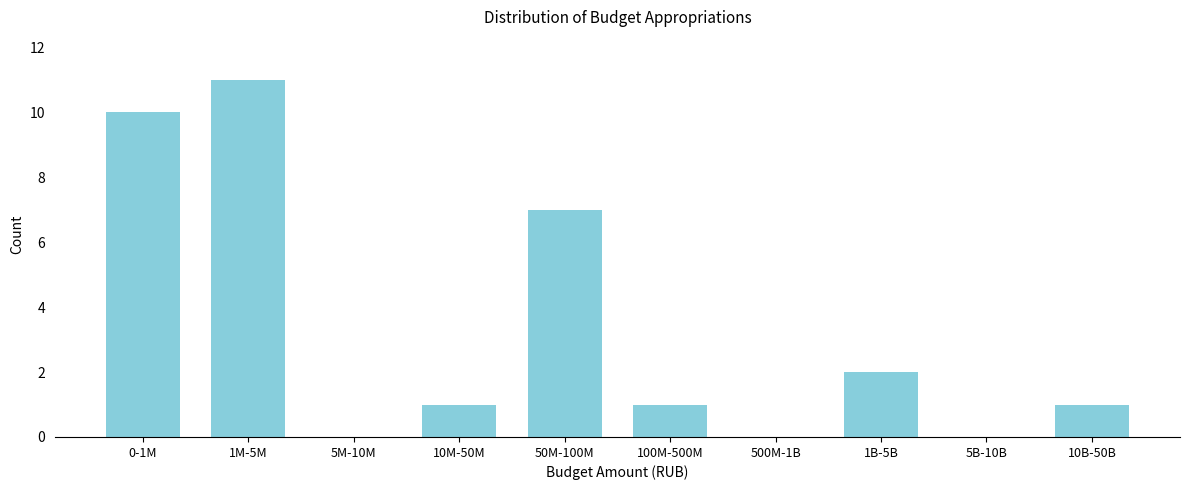

Reading left to right, extract all data points from this chart.

0-1M=10	1M-5M=11	5M-10M=0	10M-50M=1	50M-100M=7	100M-500M=1	500M-1B=0	1B-5B=2	5B-10B=0	10B-50B=1